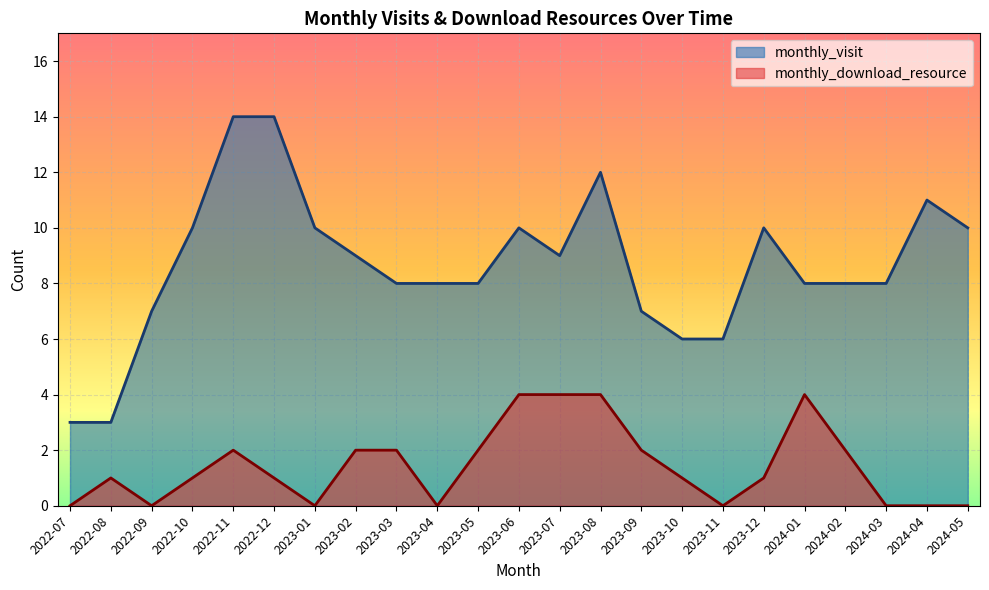

Which series has the largest range (max minus min)?

monthly_visit